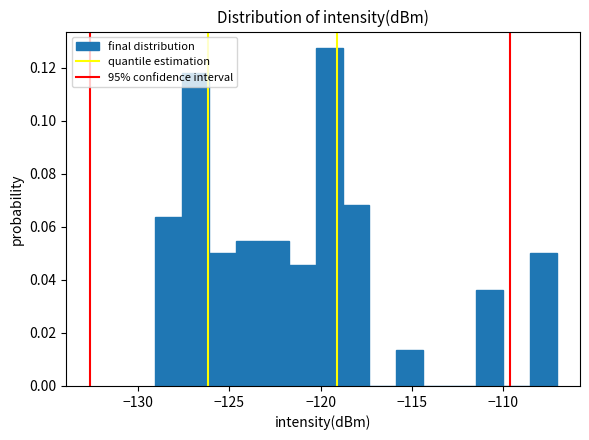

Around what value on the x-axis is the tallest bar? Give the approximate position of its centre, as read against the axis.

-119.5